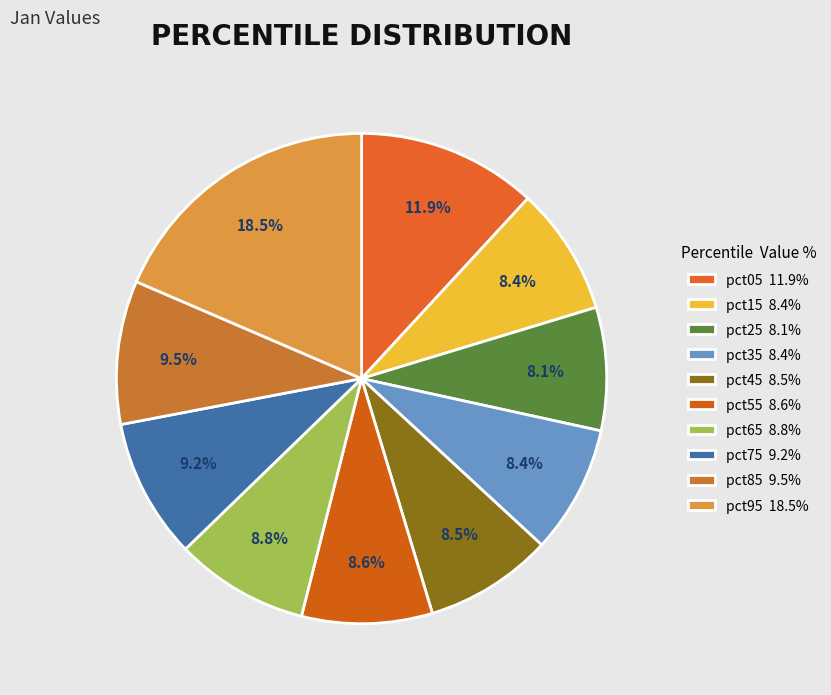

Is there any slice that represents more than half of the pie?

No